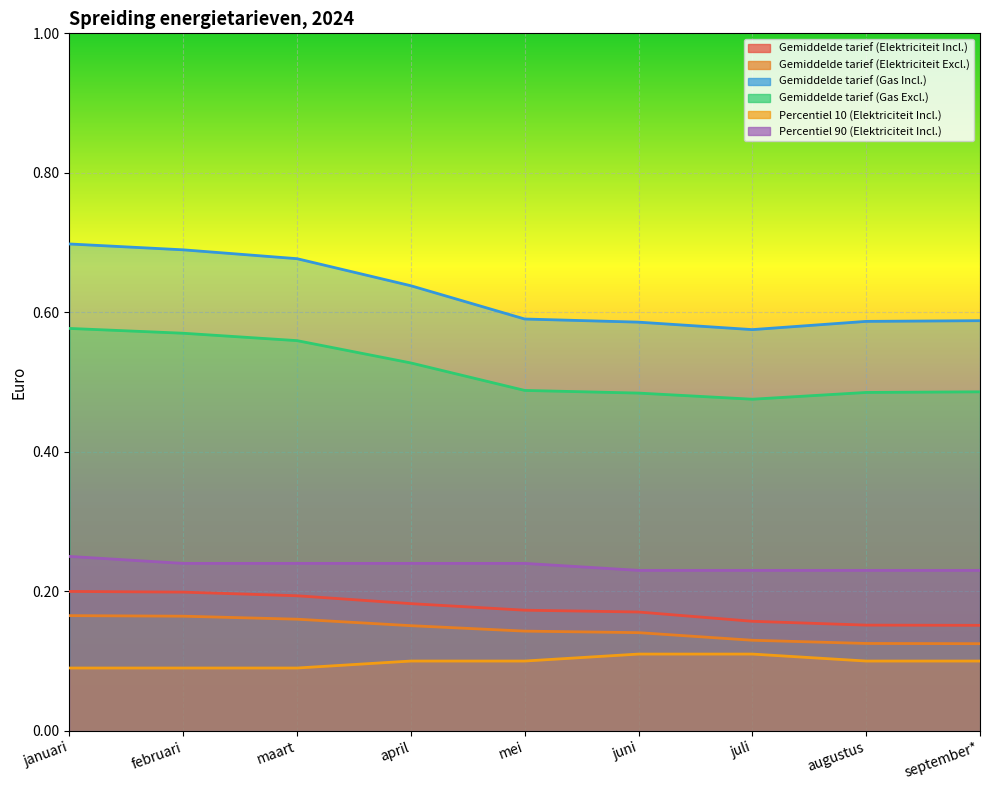

At juni, list the series in order from smallest to largest.

Percentiel 10 (Elektriciteit Incl.), Gemiddelde tarief (Elektriciteit Excl.), Gemiddelde tarief (Elektriciteit Incl.), Percentiel 90 (Elektriciteit Incl.), Gemiddelde tarief (Gas Excl.), Gemiddelde tarief (Gas Incl.)